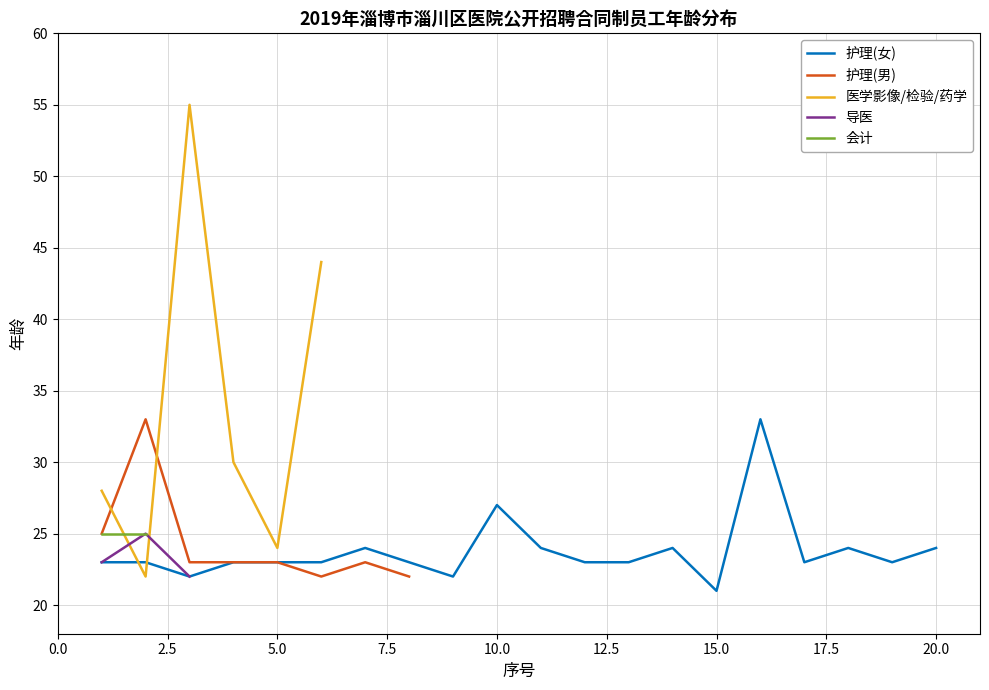

What is the value of the 3rd point from the left?

22